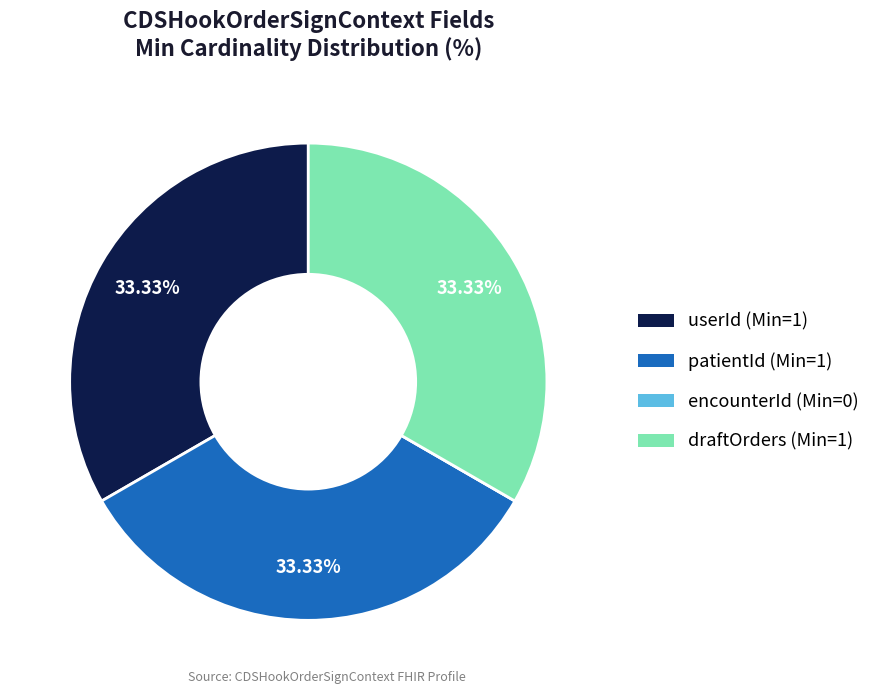

Does any single category account for the majority?

No